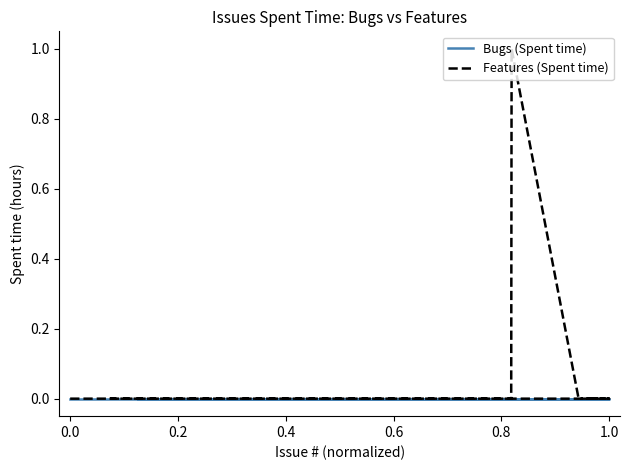

Is this an area chart (filled region under the line)?

No